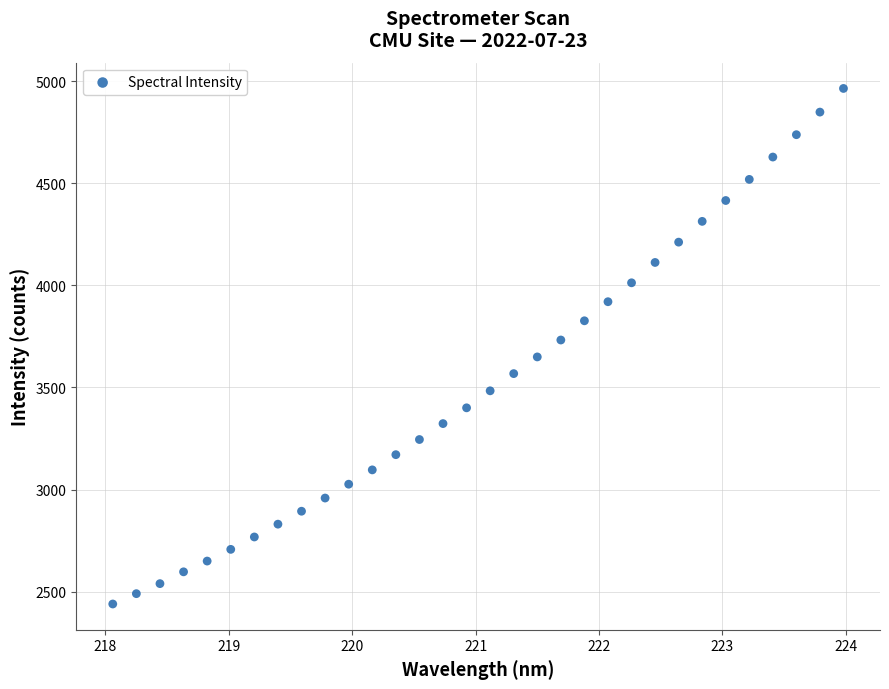

What is the range of X values (max minus min)?

5.9